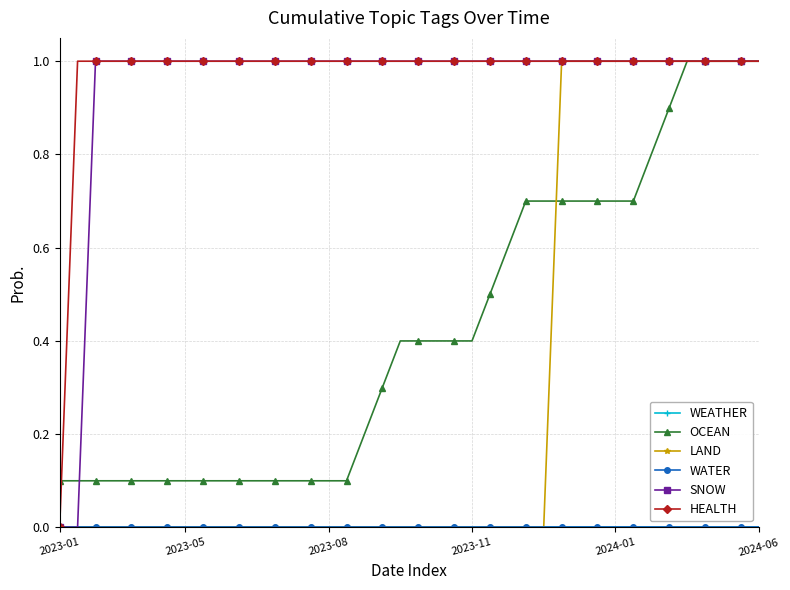

Is this an area chart (filled region under the line)?

No